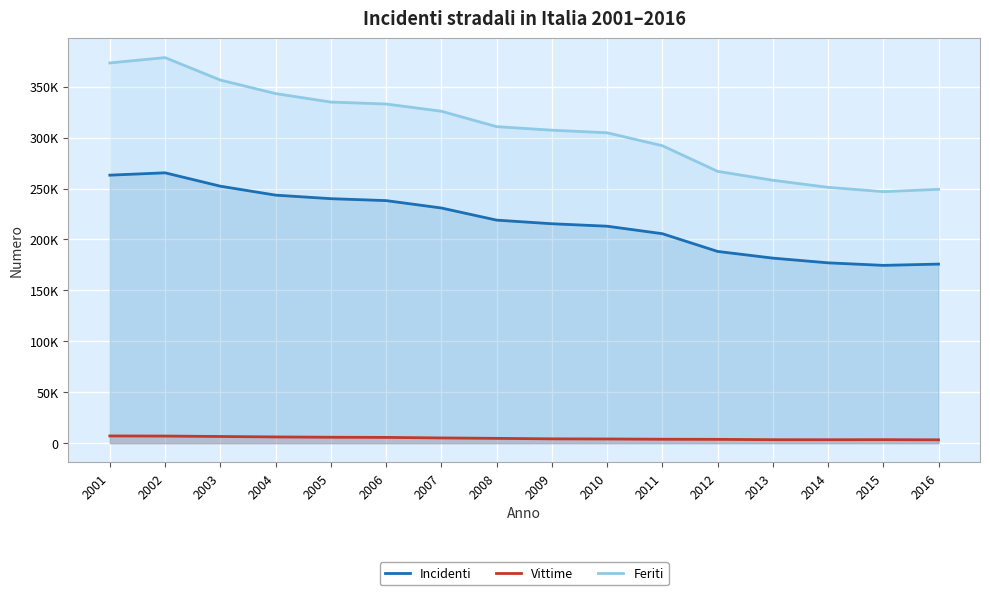

Is it true that Vittime equals 8657 at 2003?

False